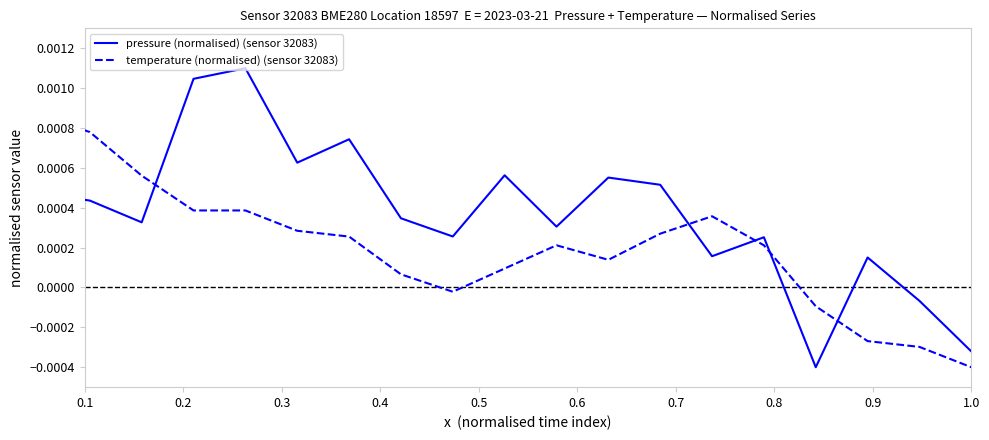

How many values in pressure (normalised) (sensor 32083) are above zero?

17